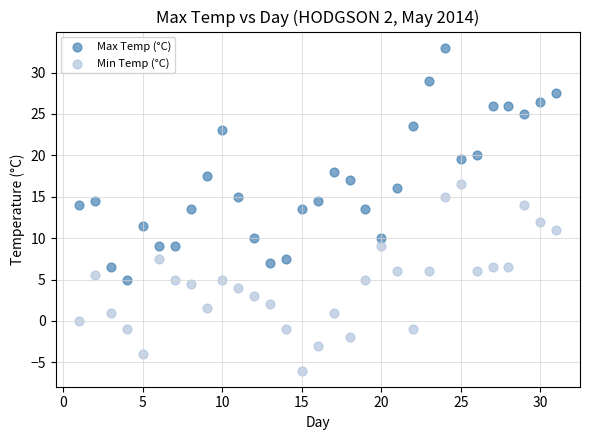

What are all the series names shown in the legend?

Max Temp (°C), Min Temp (°C)